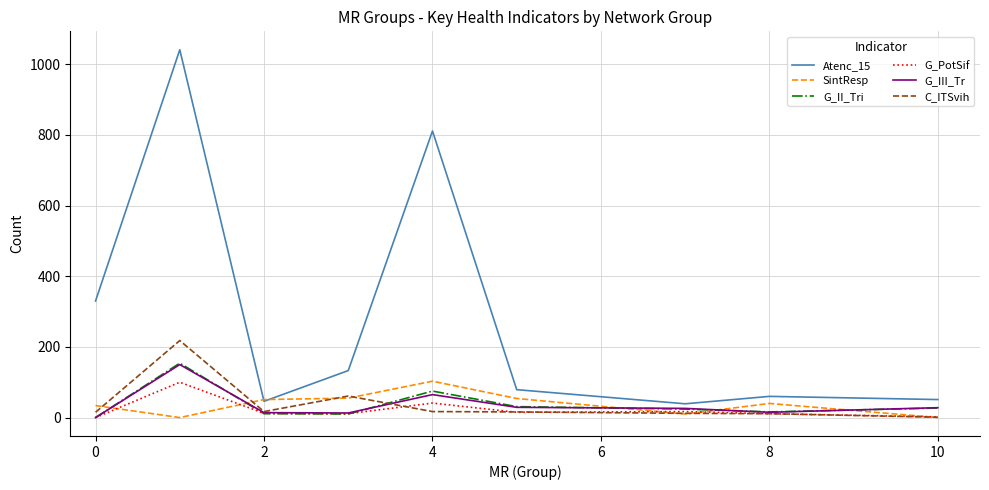

Which series has the largest range (max minus min)?

Atenc_15